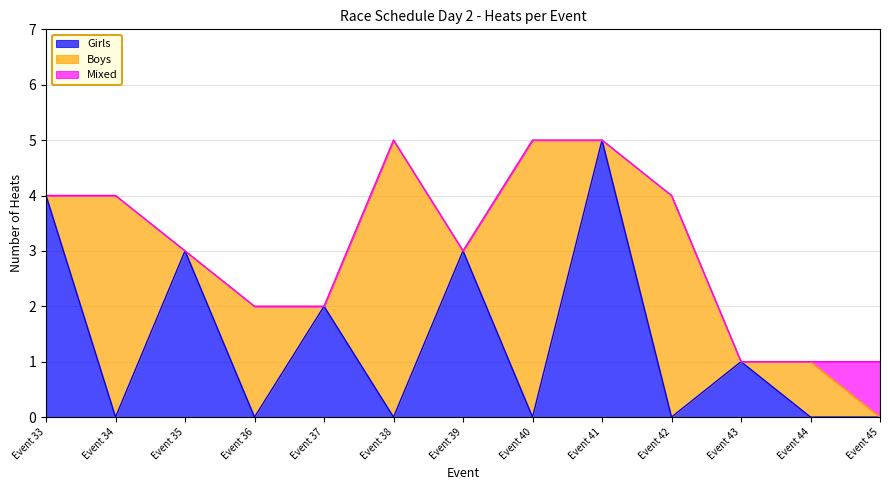

True or false: Mixed and Girls cross at least once.

False